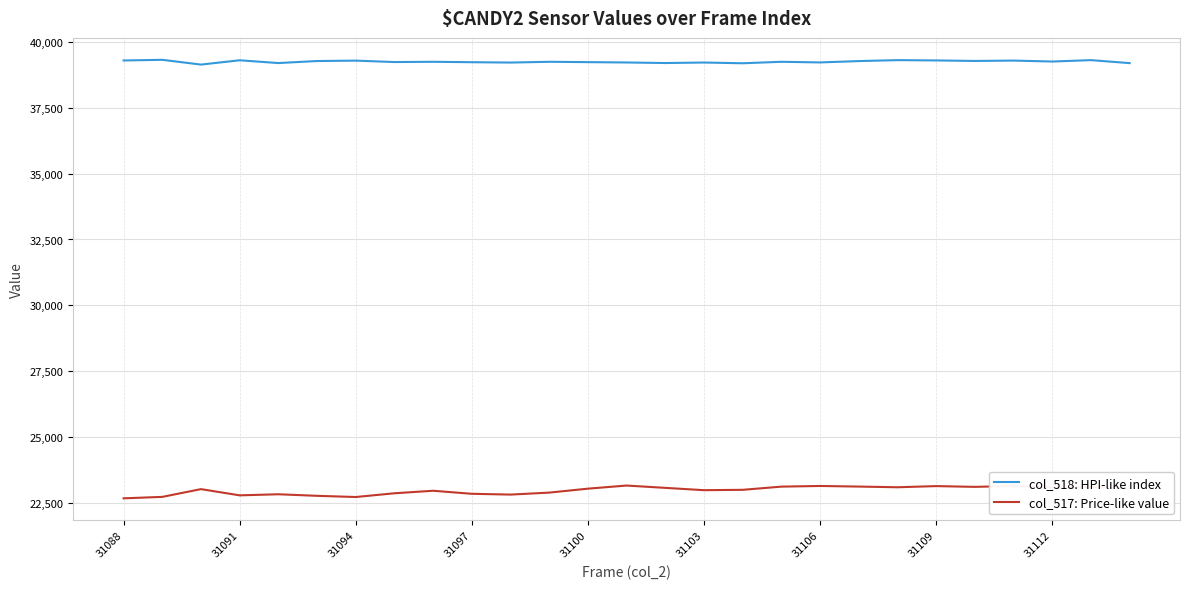

Does the chart display data point markers on the line(s)?

No